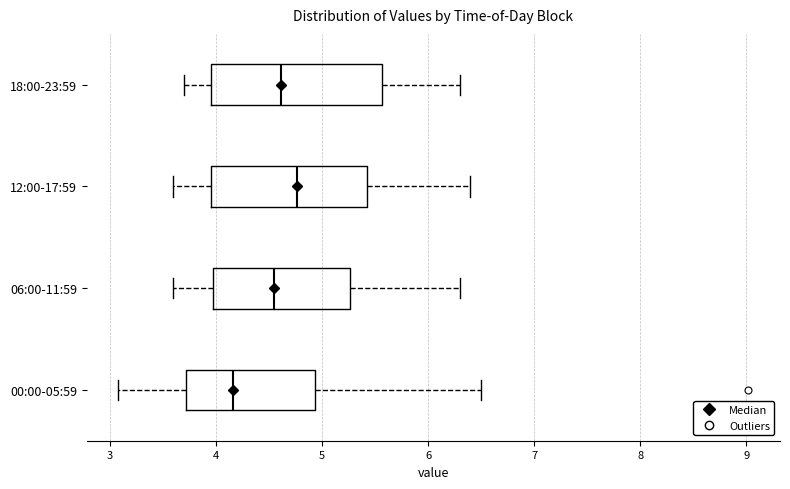

Reading bottom to top, transcribe this box plot: for each box, give where its median line is, the range the box spans, and where its two whiskers end, as read against the x-axis. The values are not printed on the chart, so give them approximately, as read against the axis.

00:00-05:59: median 4.2, box 3.7 to 4.9, whiskers 3.1 to 6.5
06:00-11:59: median 4.6, box 4.0 to 5.3, whiskers 3.6 to 6.3
12:00-17:59: median 4.8, box 4.0 to 5.4, whiskers 3.6 to 6.4
18:00-23:59: median 4.6, box 4.0 to 5.6, whiskers 3.7 to 6.3